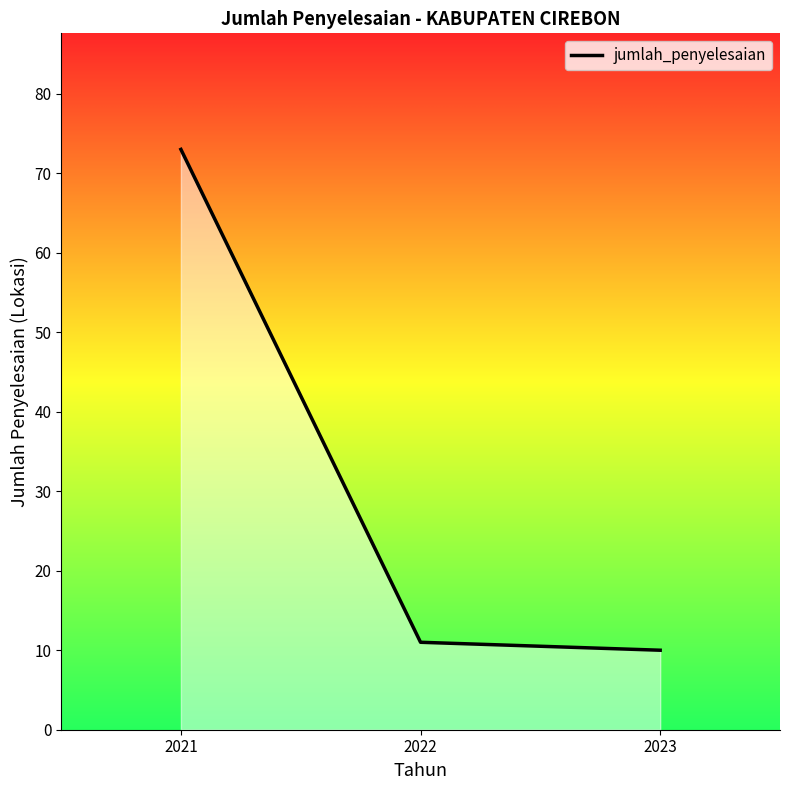

Which category has the lowest value across all series?

2023